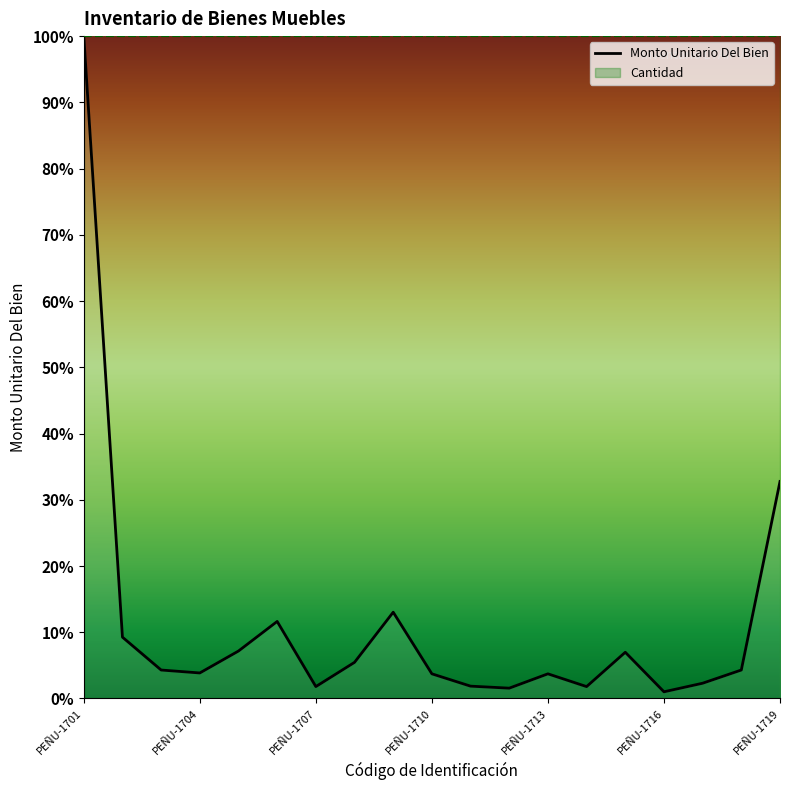

Where is the data nearest to the value 50?

PEÑU-1719